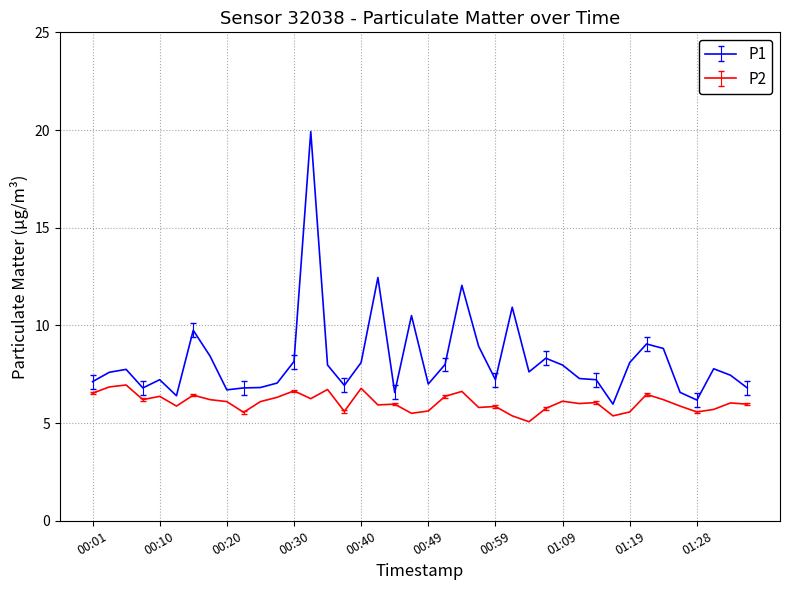

True or false: P1 and P2 cross at least once.

False